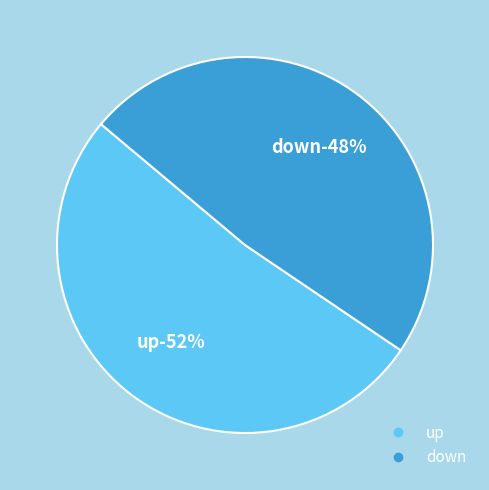

Which category has the smallest portion of the pie?

down